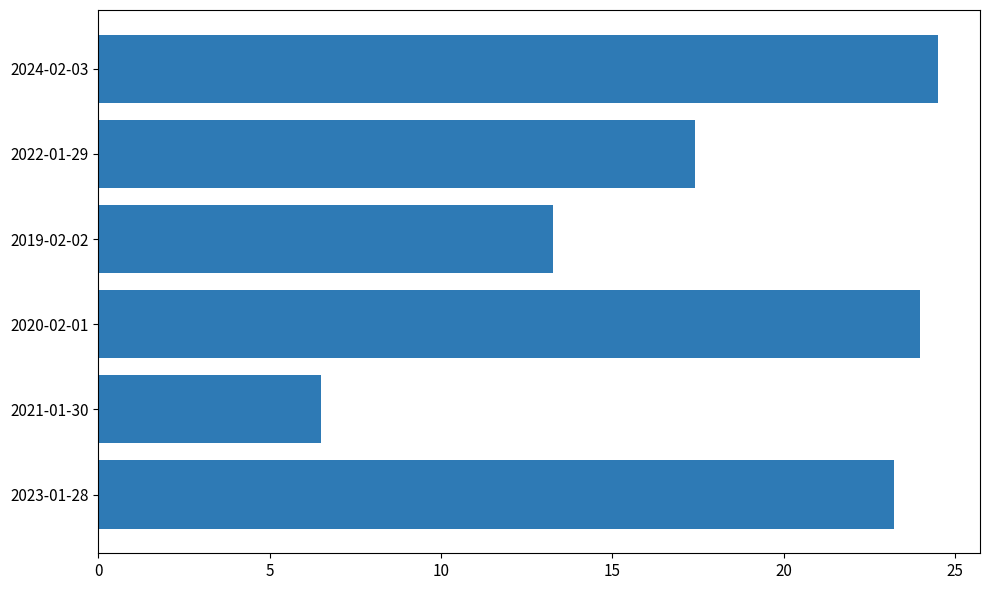

Reading bottom to top, transcribe all the data shown in this chart.

2023-01-28=23.2	2021-01-30=6.5	2020-02-01=24.0	2019-02-02=13.3	2022-01-29=17.4	2024-02-03=24.5